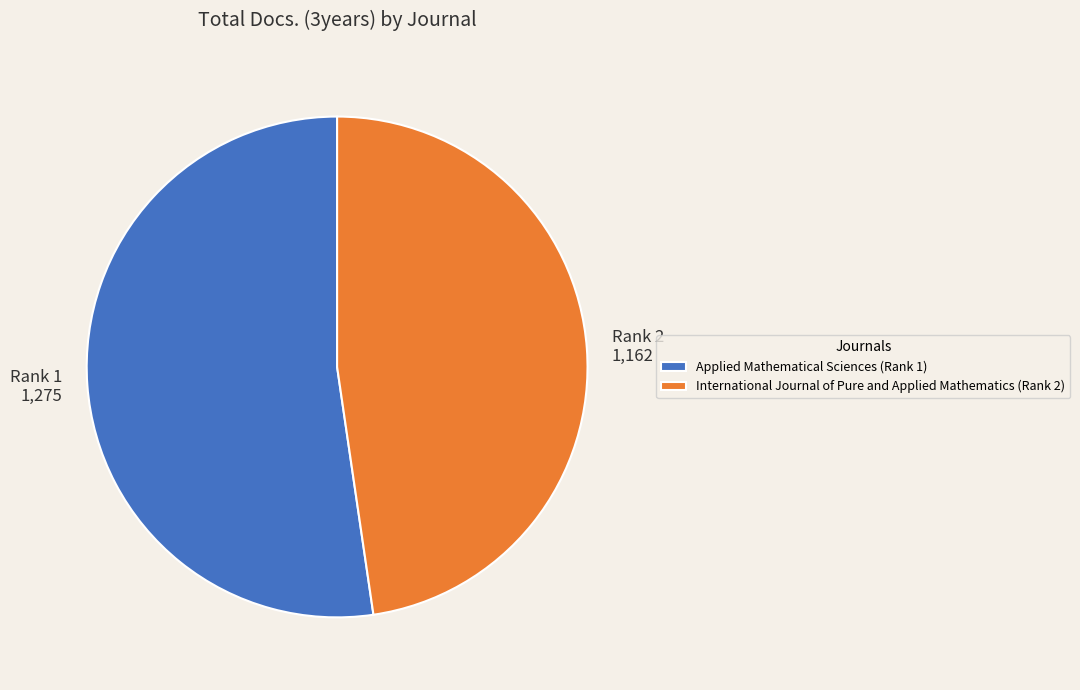

How many slices are in this pie chart?

2